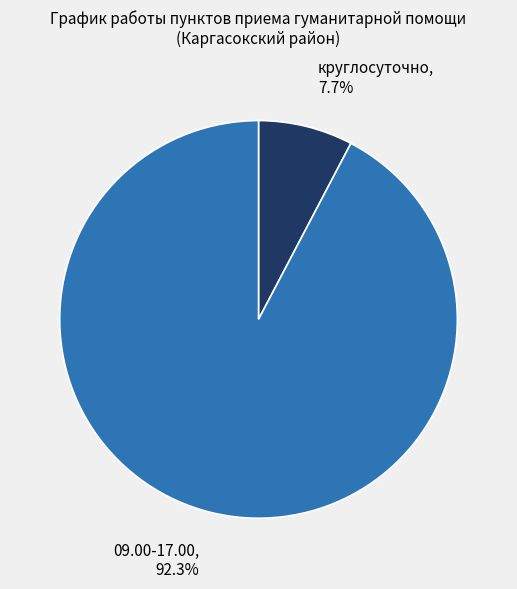

What portion of the pie excludes круглосуточно?

92.3%